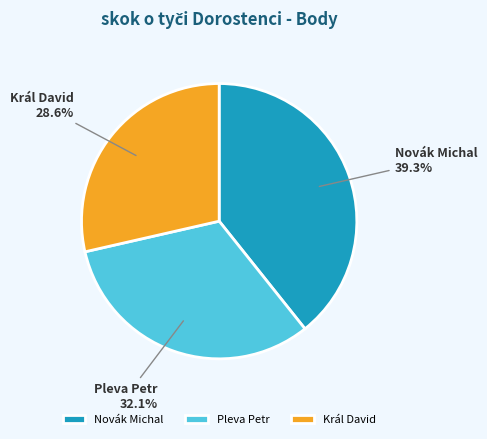

Is the sum of Pleva Petr and Král David greater than half?

Yes